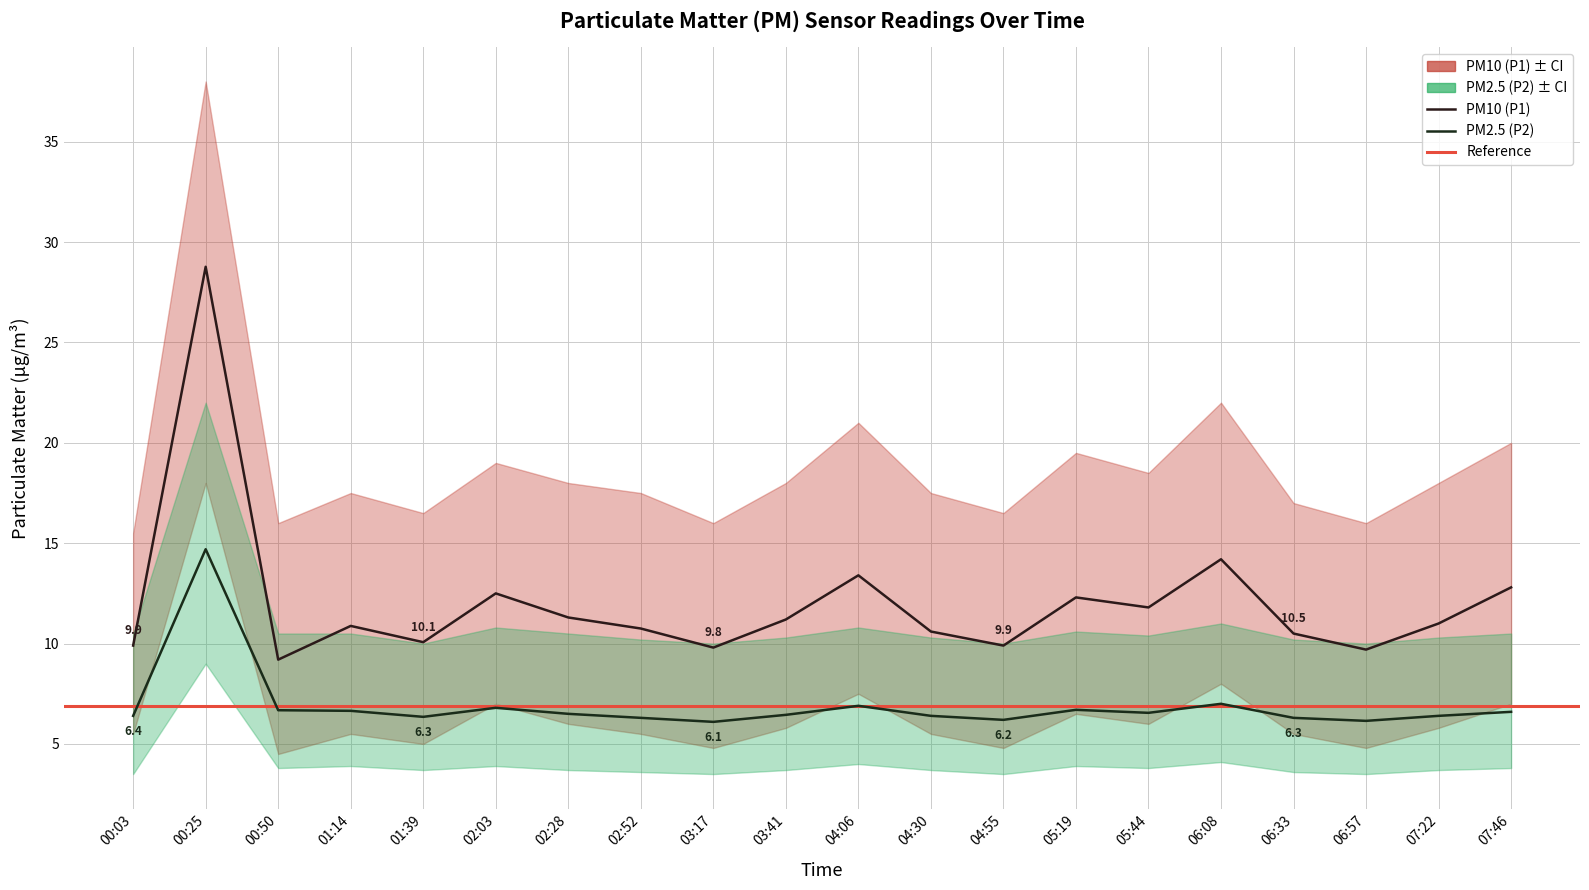

At which category does the chart reach its peak across all series?

00:25